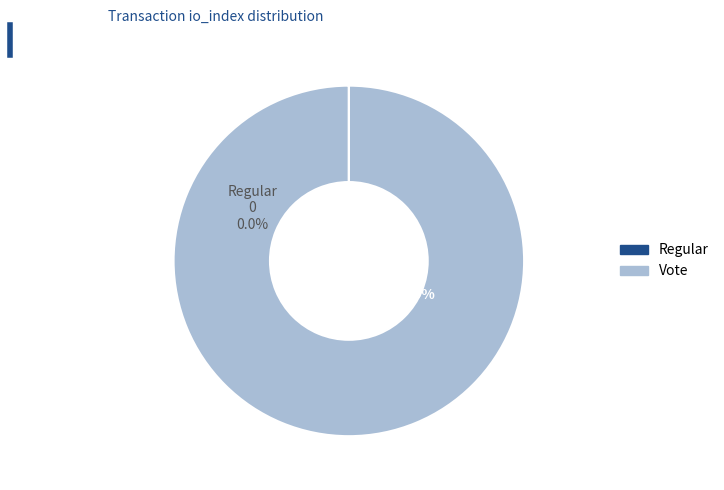

The Vote (io_index=2) slice represents 100% of the pie. True or false?

True